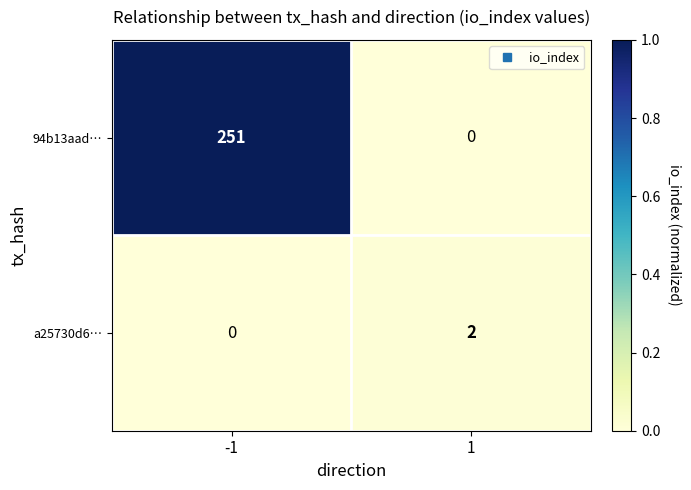

The value of a25730d6… at 1 is 3. True or false?

False